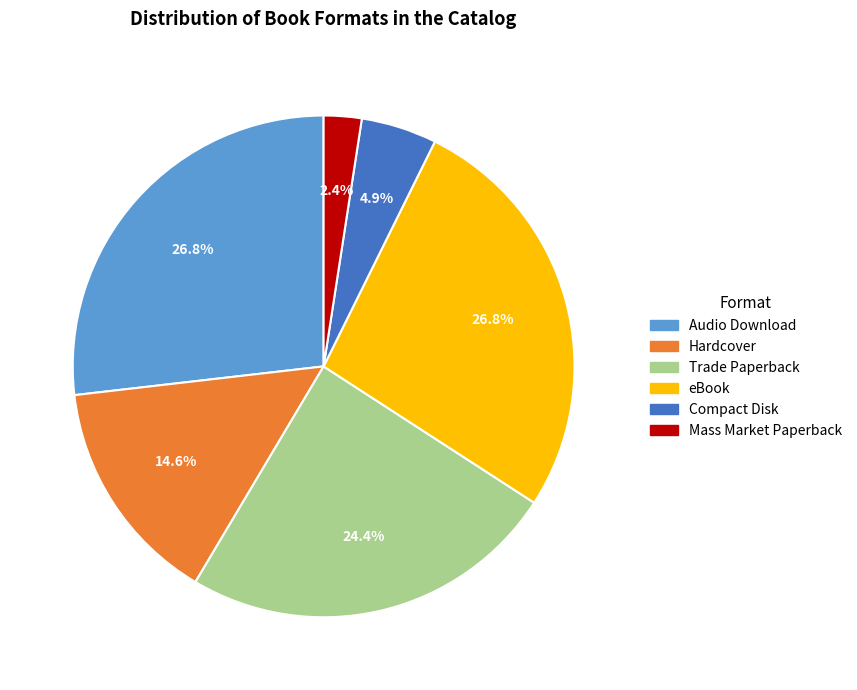

Between Trade Paperback and Audio Download, which is larger?

Audio Download